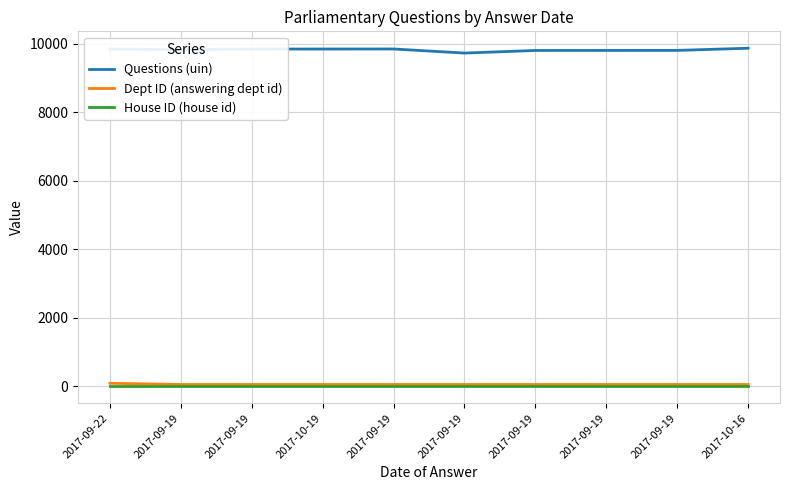

What are all the series names shown in the legend?

Questions (uin), Dept ID (answering dept id), House ID (house id)